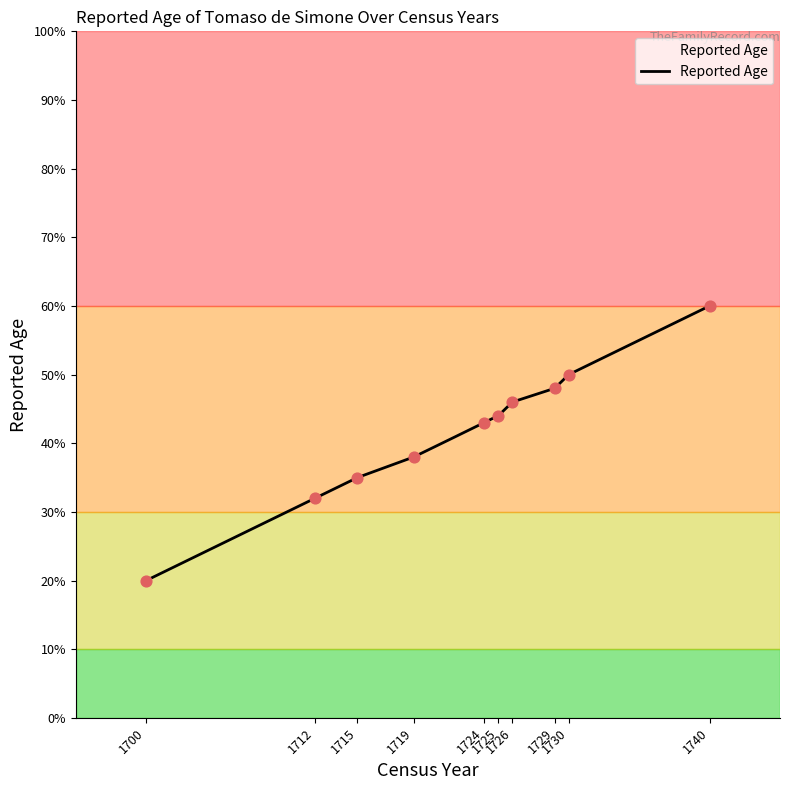

Between 1726 and 1719, which is larger?

1726